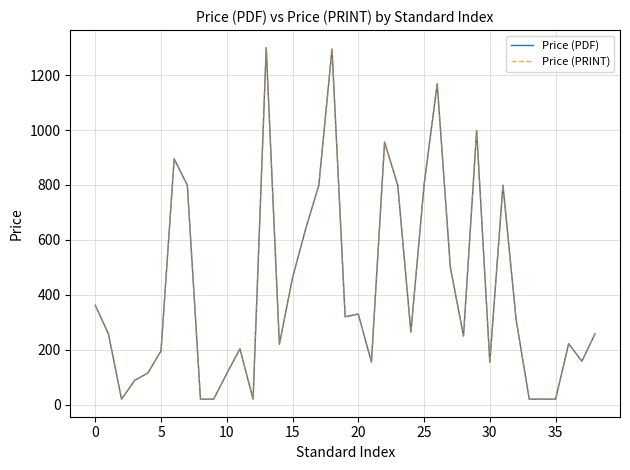

Does the chart have visible grid lines?

Yes